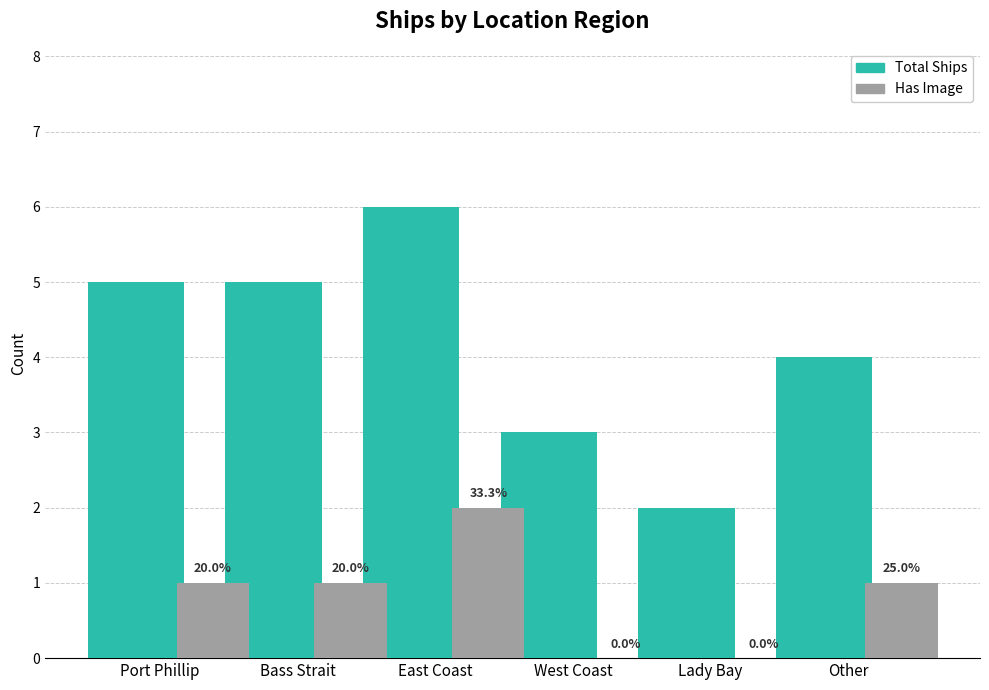

How many groups of bars are there?

6